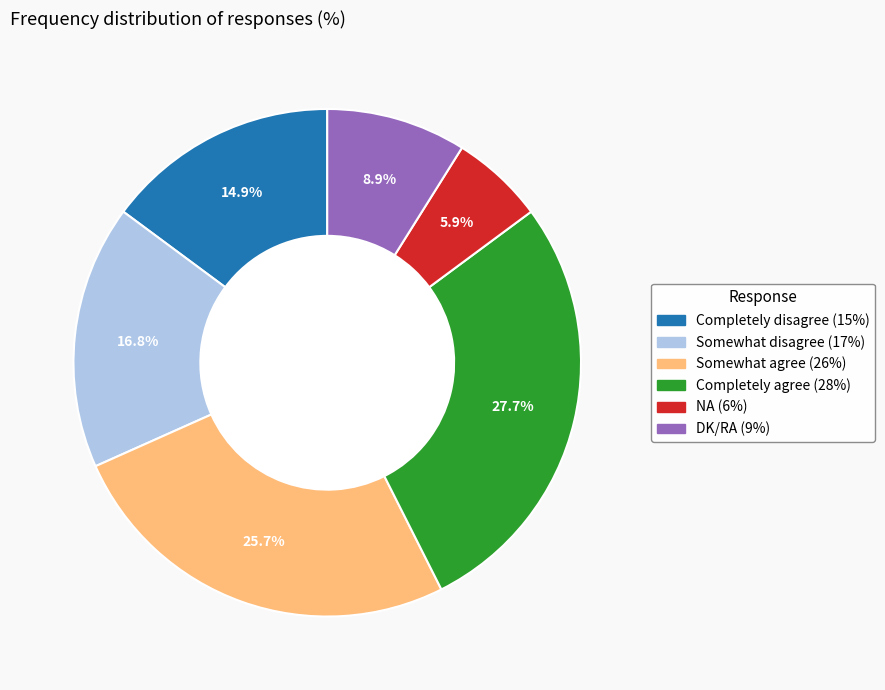

What is the ratio of the value at Completely disagree to the value at Somewhat agree?

0.6